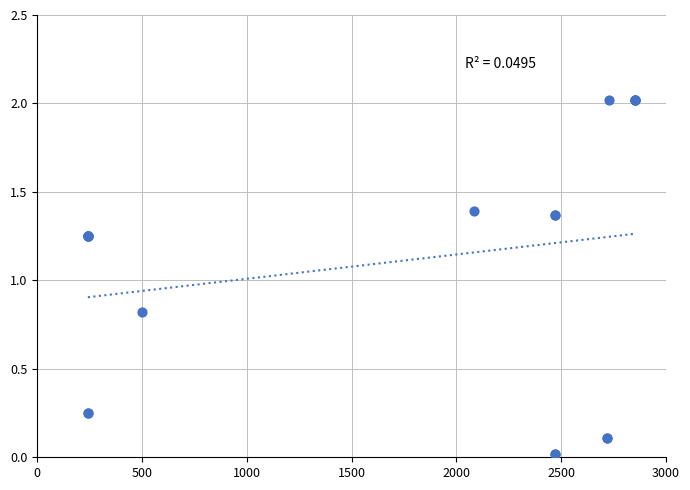

What Y value in the scatter plot is closest to 1?

0.8